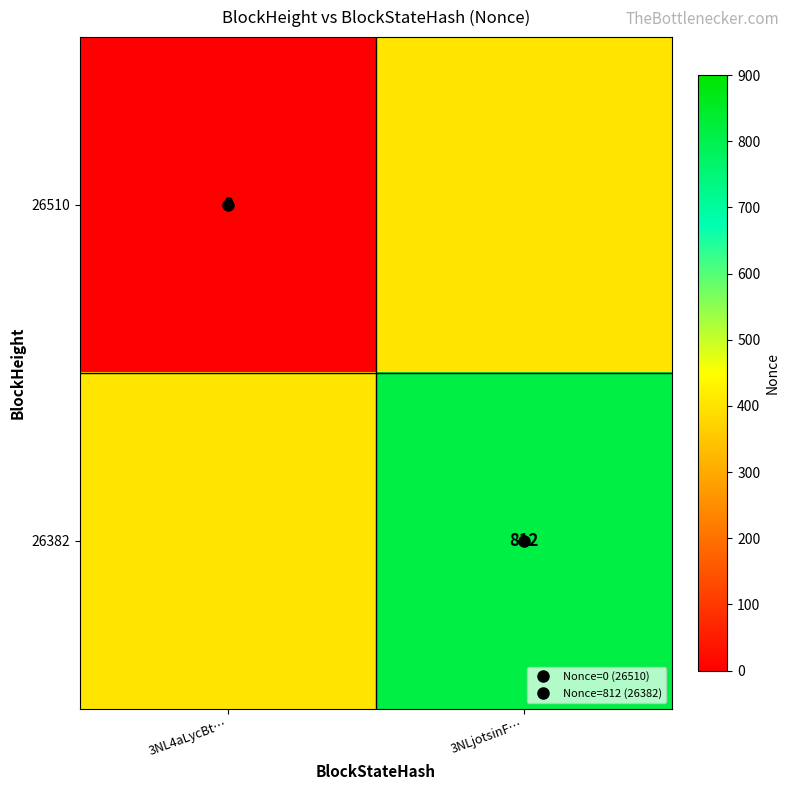

What is the maximum value shown in the chart?

812